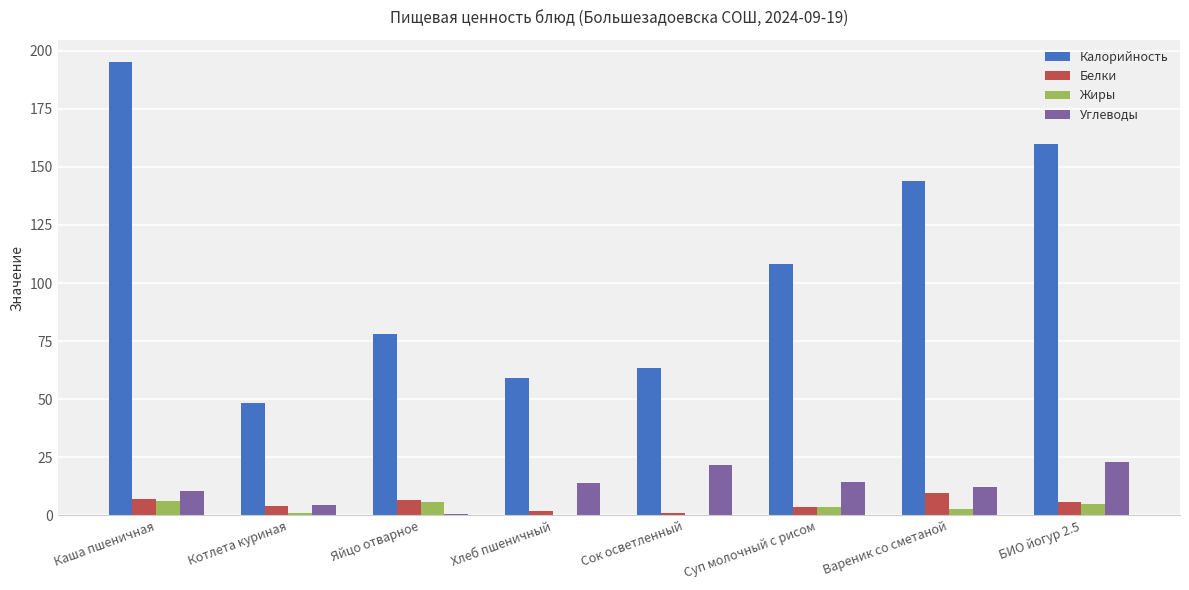

What is the sum of all Углеводы values?

100.7